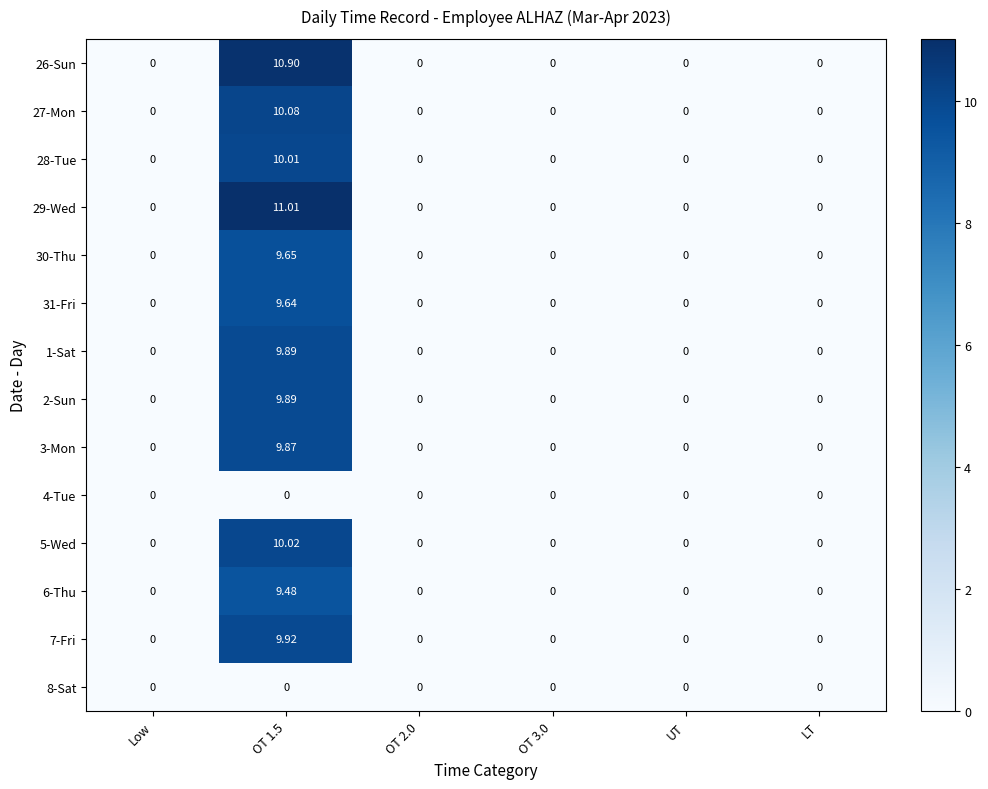

Which has a higher value, OT 3.0 or UT?

OT 3.0